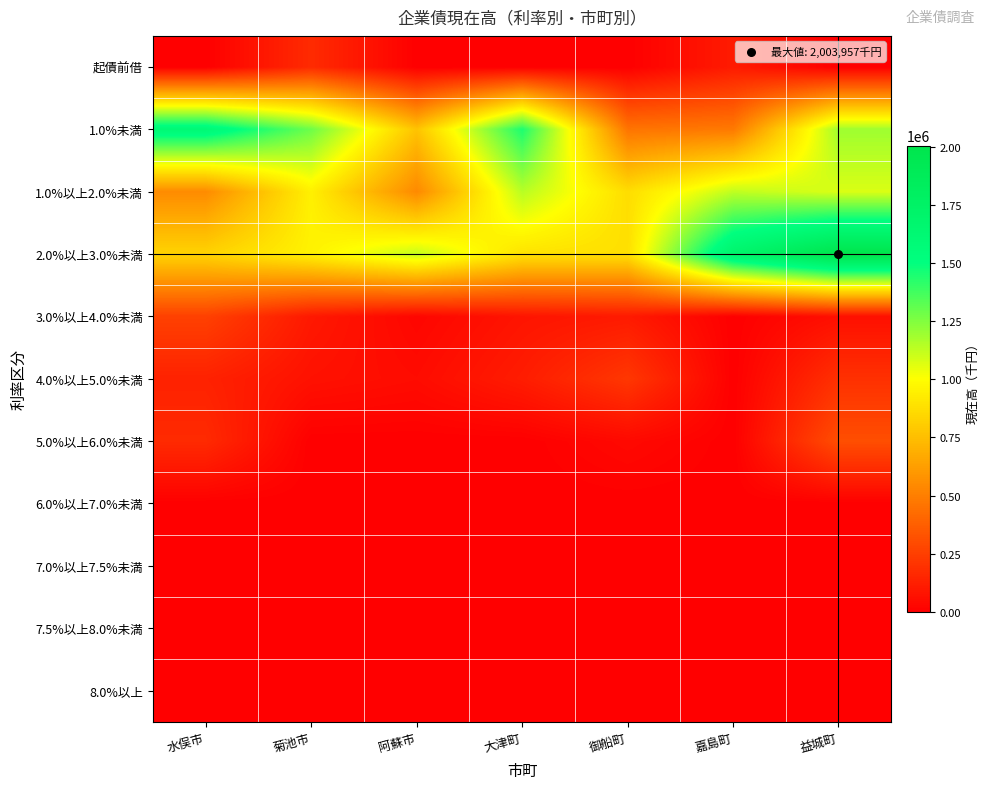

Count the number of categories in the chart.

7